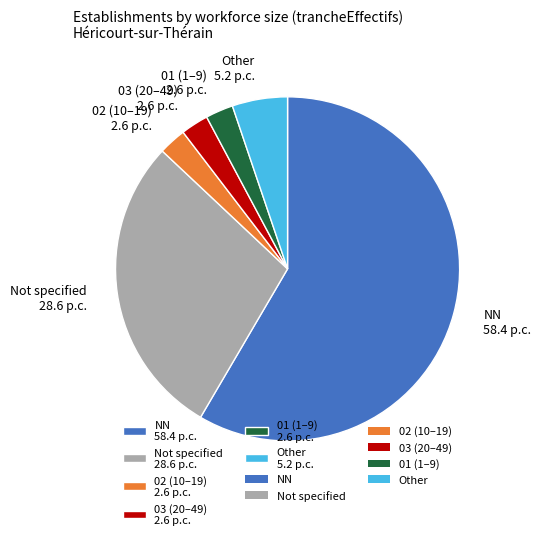

Which slice is the largest?

NN 58.4 p.c.